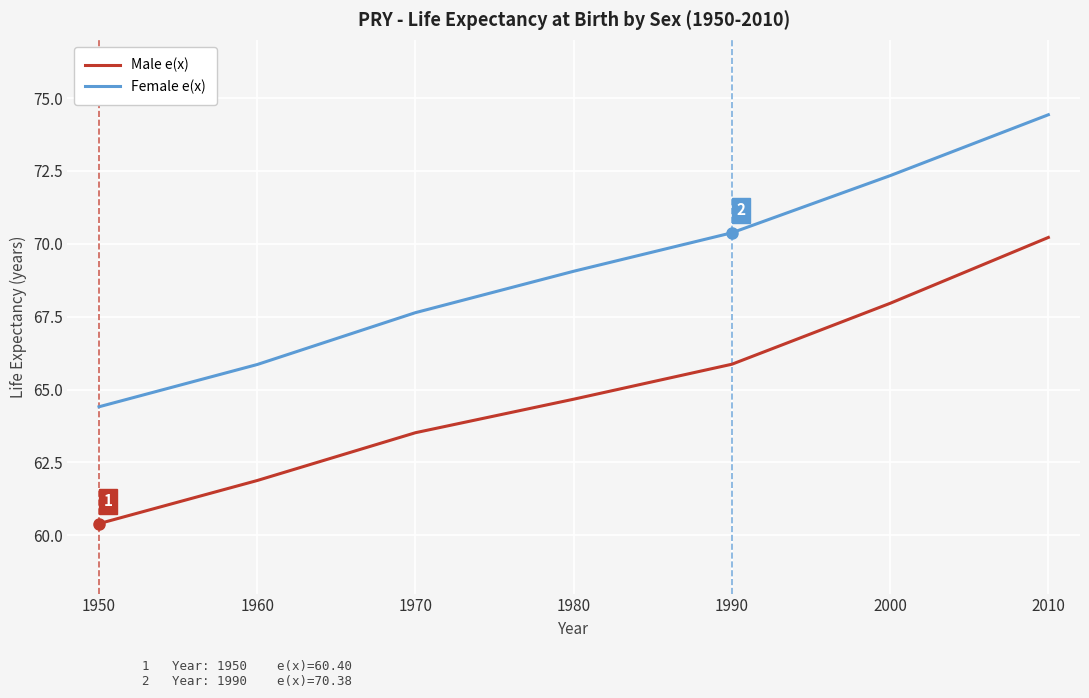

Reading left to right, extract all data points from this chart.

Male e(x): 60.4	61.9	63.5	64.7	65.9	68.0	70.2
Female e(x): 64.4	65.9	67.6	69.1	70.4	72.3	74.4